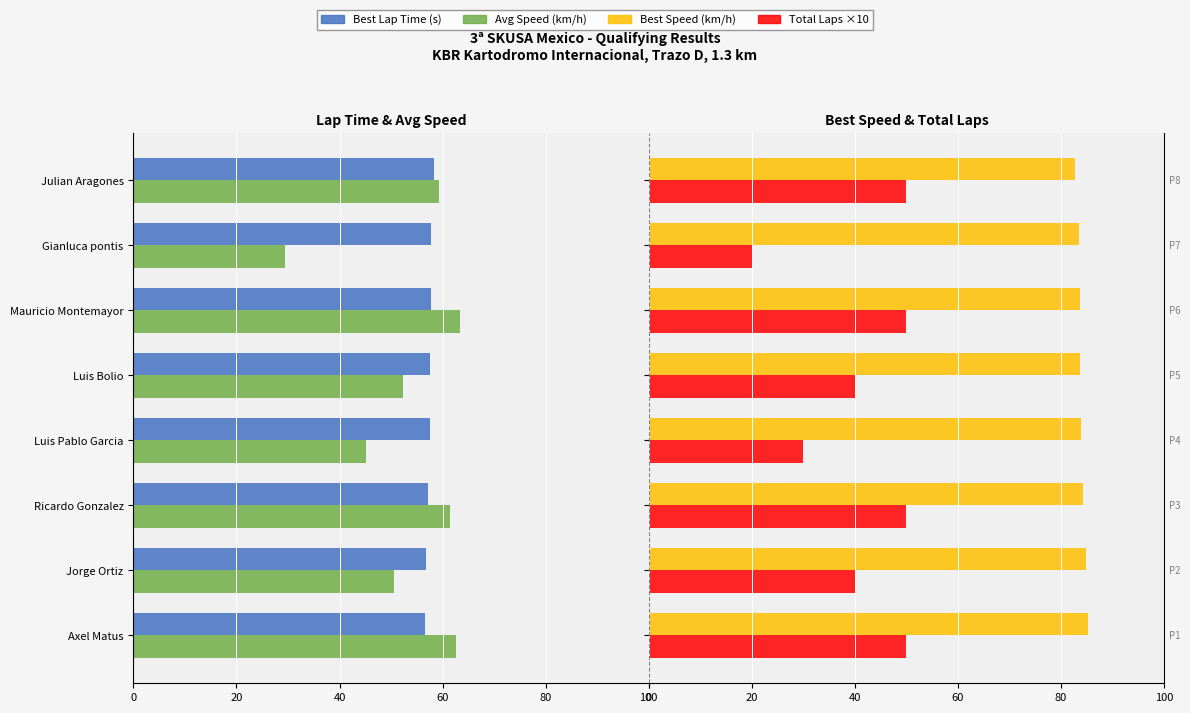

The value of Total Laps ×10 at Gianluca pontis is 35.7. True or false?

False